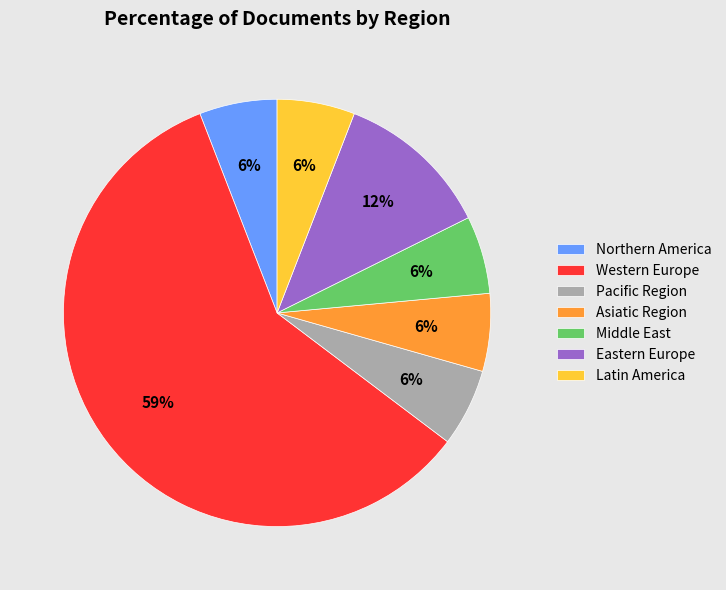

The Western Europe slice represents 69% of the pie. True or false?

False